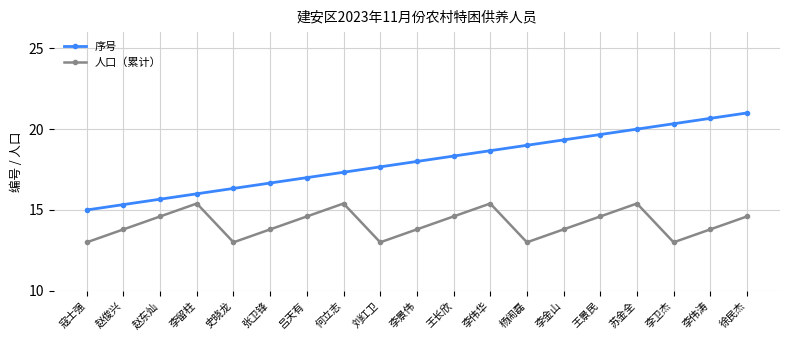

What is the difference between the maximum and minimum values in the 序号 series?

6.0